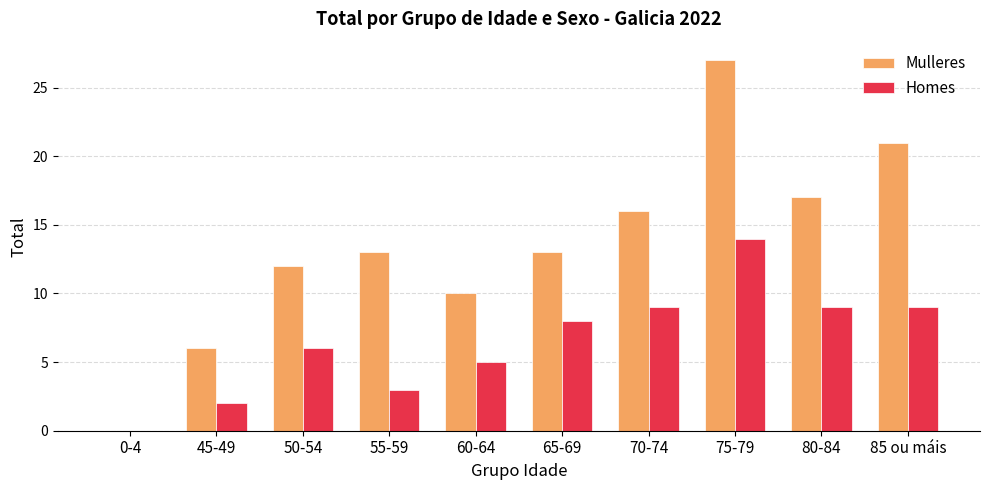

Which category has the highest value in the Mulleres series?

75-79